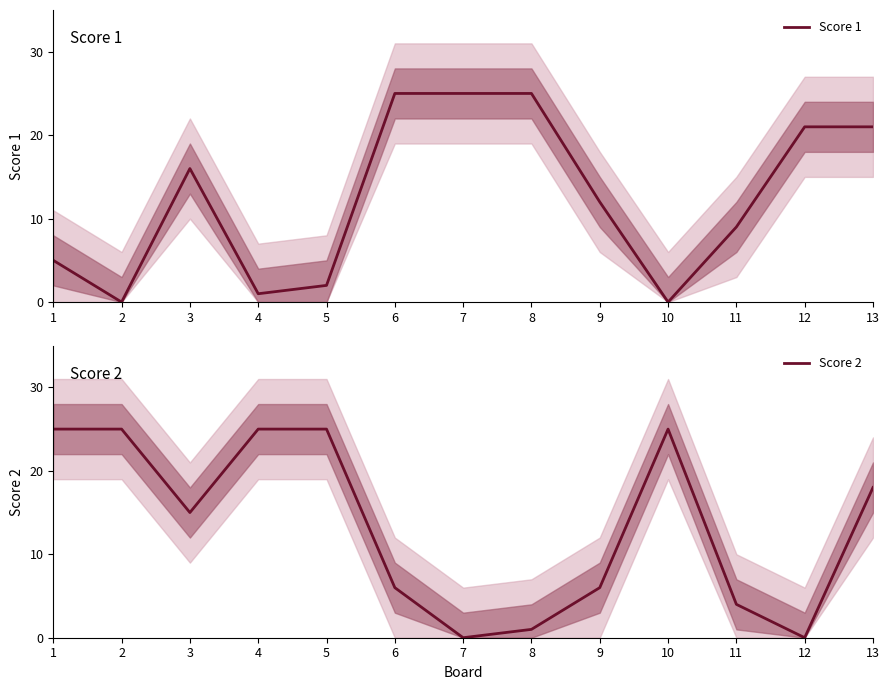

What is the average value of the Score 2 series?

13